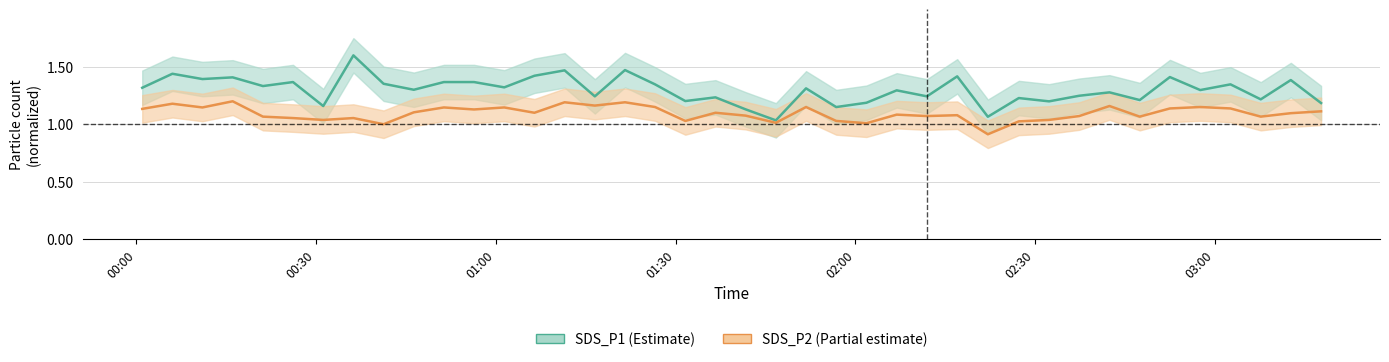

How many lines are shown in the chart?

2